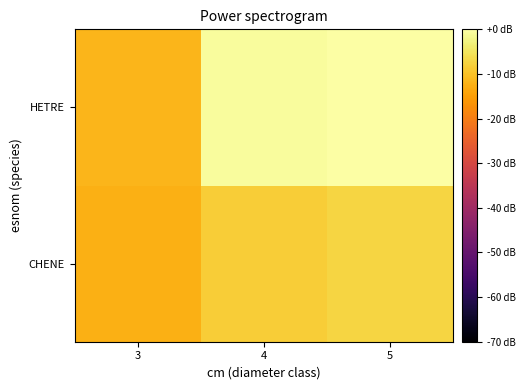

Reading right to left, what are all the values shown in this chart?

CHENE: 5=-7.3	4=-8.5	3=-12.4
HETRE: 5=0.0	4=-0.7	3=-11.6